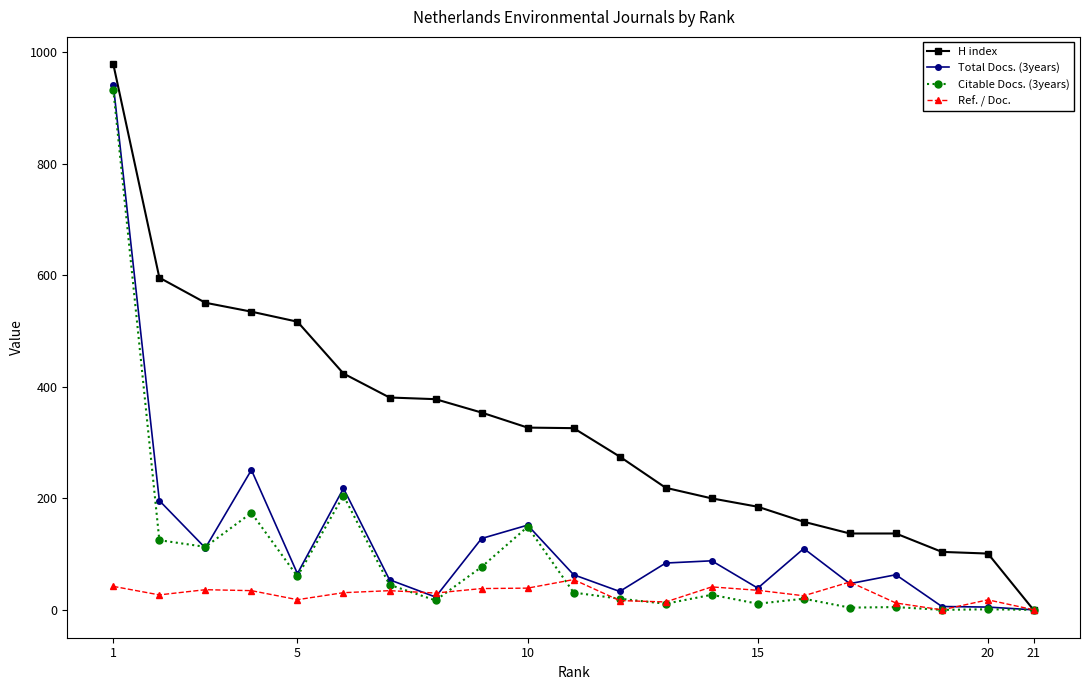

Which series has the largest total across all categories?

H index